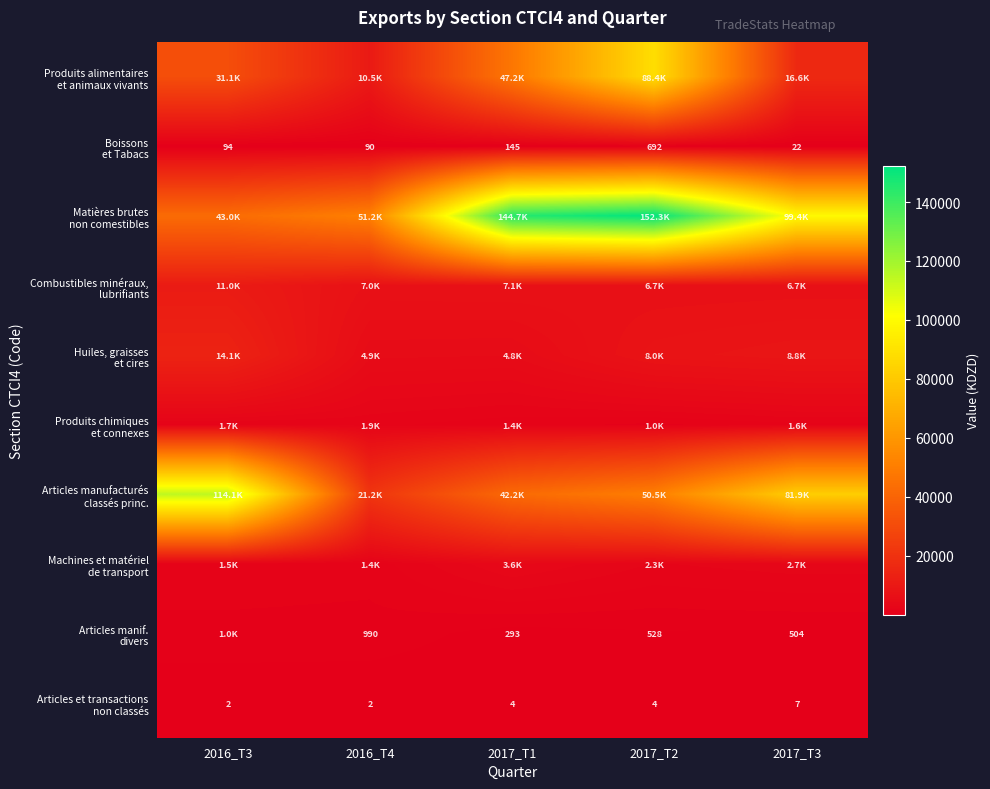

Which has a higher value, 2016_T4 or 2017_T3?

2017_T3